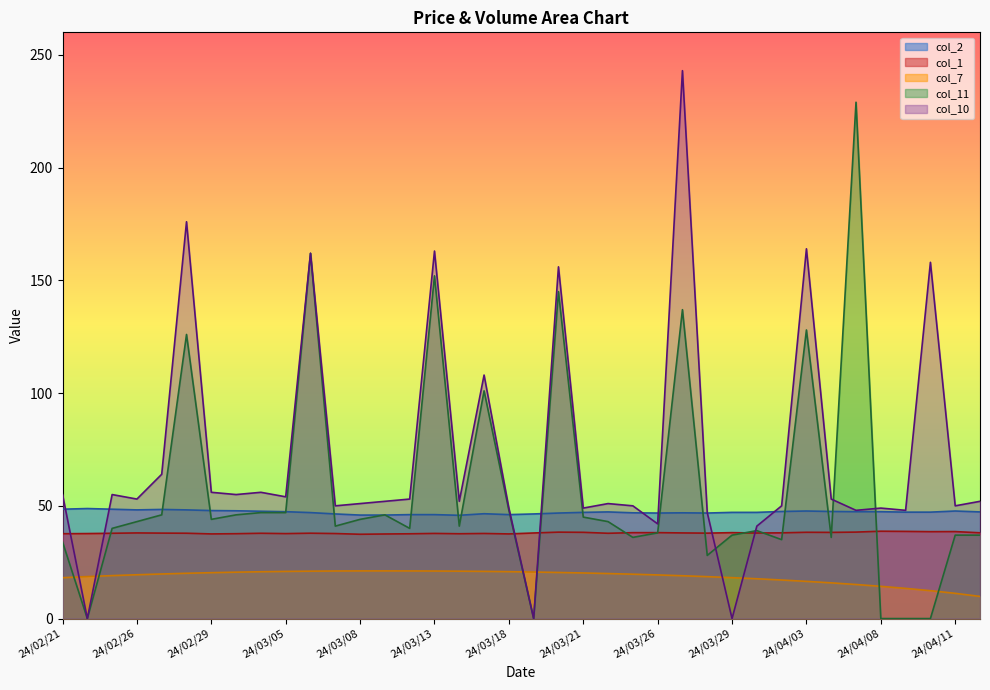

What is the value of the col_7 point at the 22nd from the left?

20.2